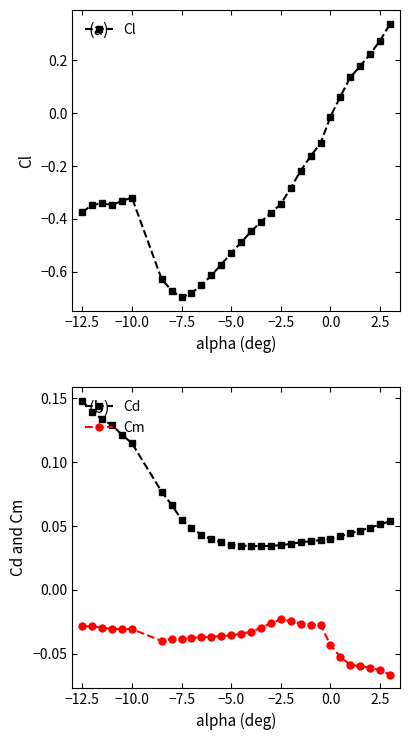

True or false: Cm and Cd intersect in this chart.

False